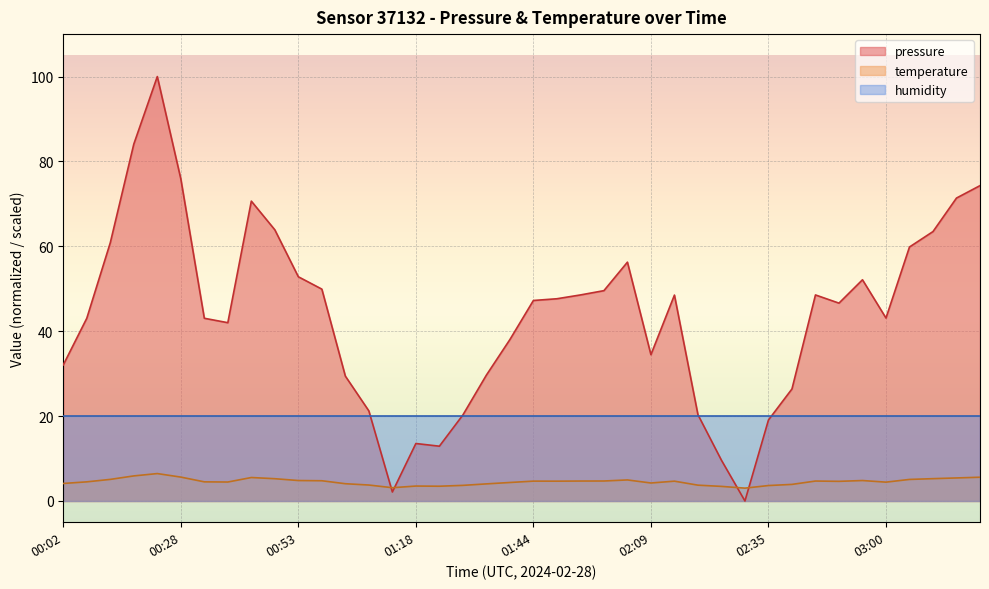

Where is the first local maximum for pressure?

00:23